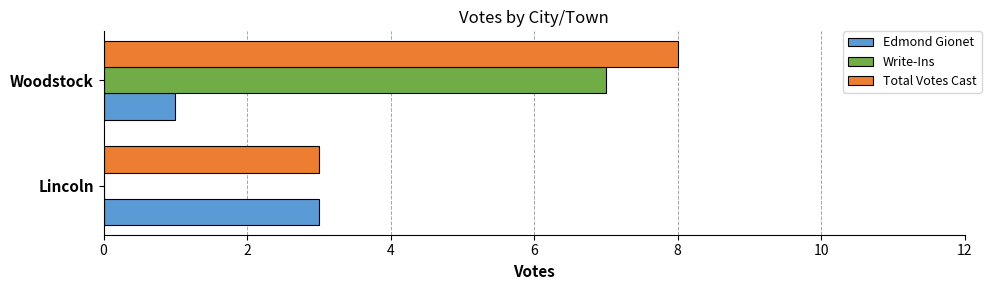

True or false: Total Votes Cast has a value of 2 at Lincoln.

False